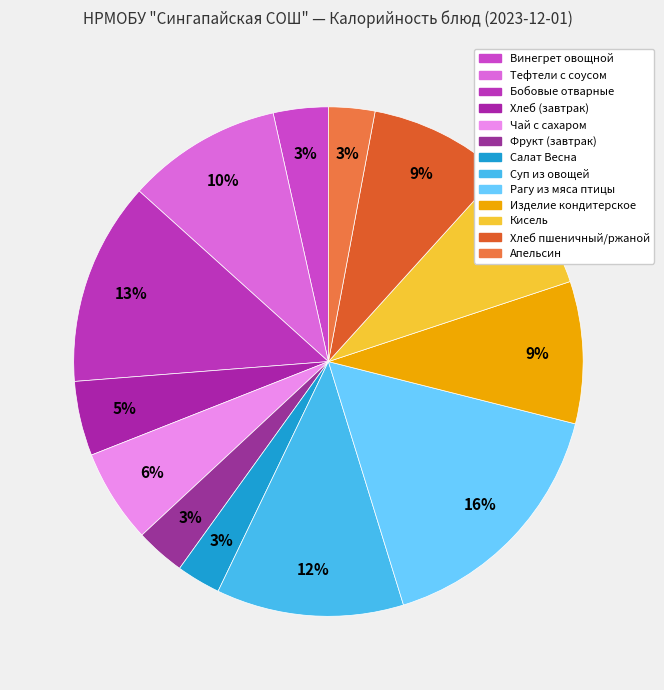

Is there a majority slice in this chart?

No